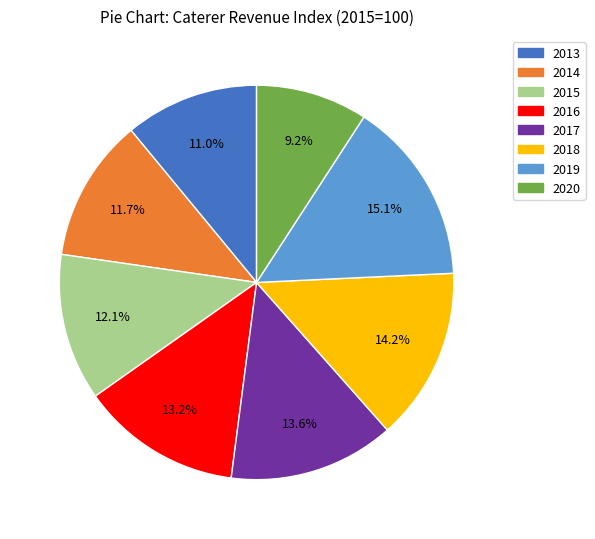

Count the number of slices in the pie.

8